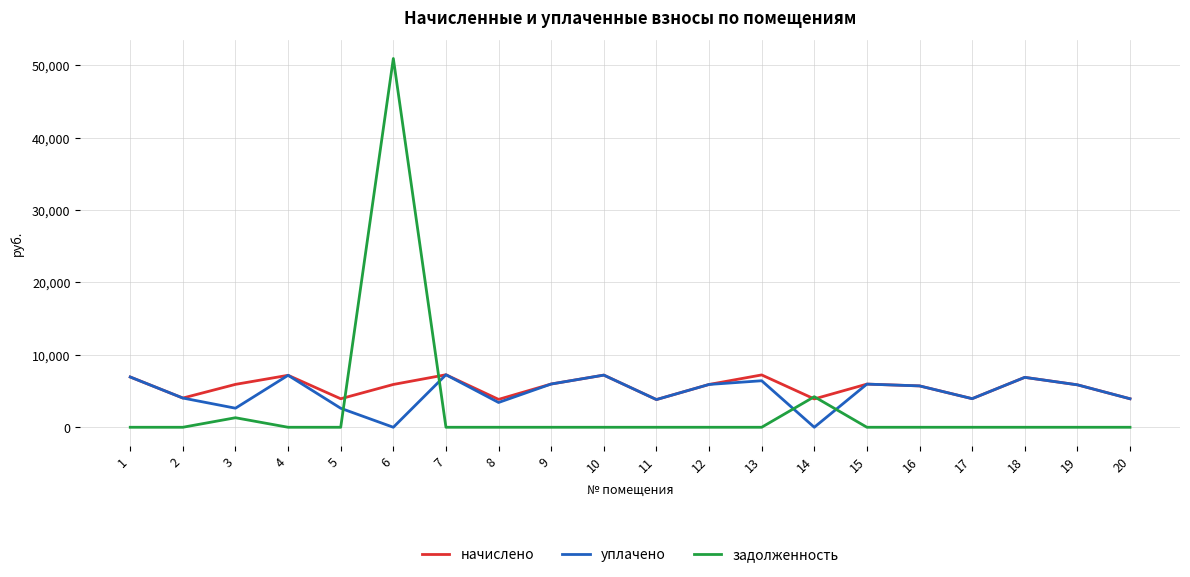

True or false: задолженность and уплачено cross at least once.

True